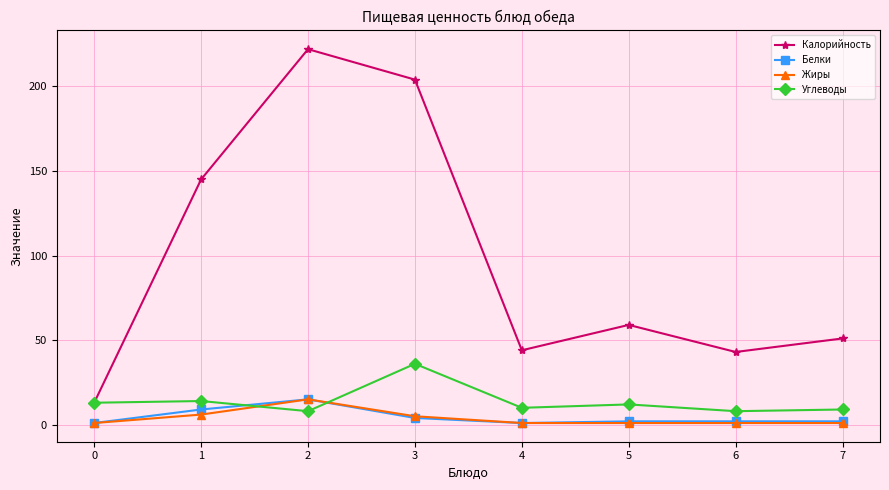

How many data points does each series have?

8